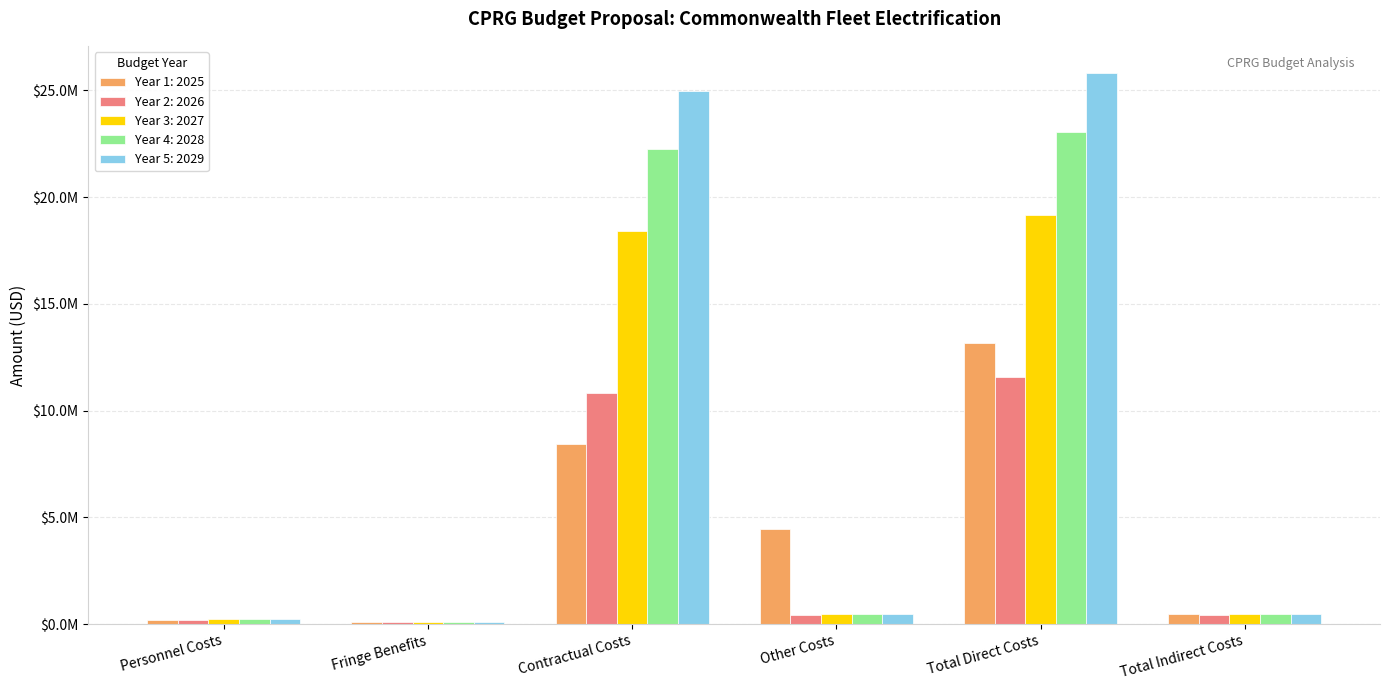

What is the sum of all Year 5: 2029 values?

52076114.1